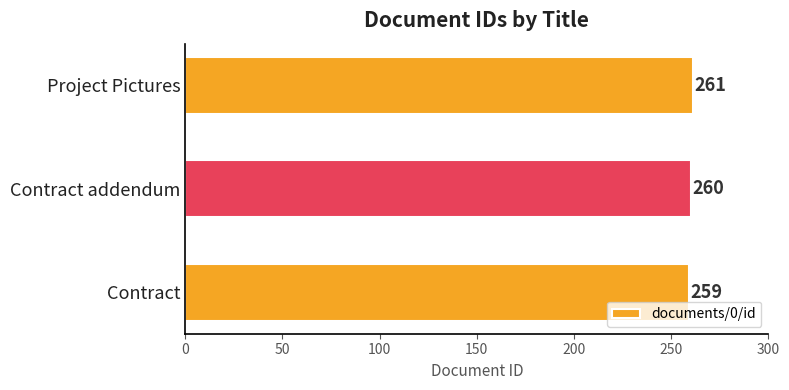

Where is the data nearest to the value 260?

Contract addendum